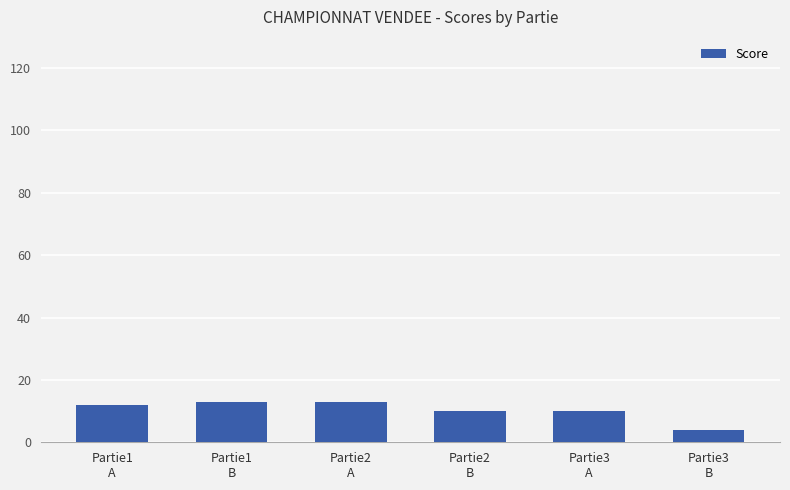

What is the label of the 1st bar from the right?

Partie3
B